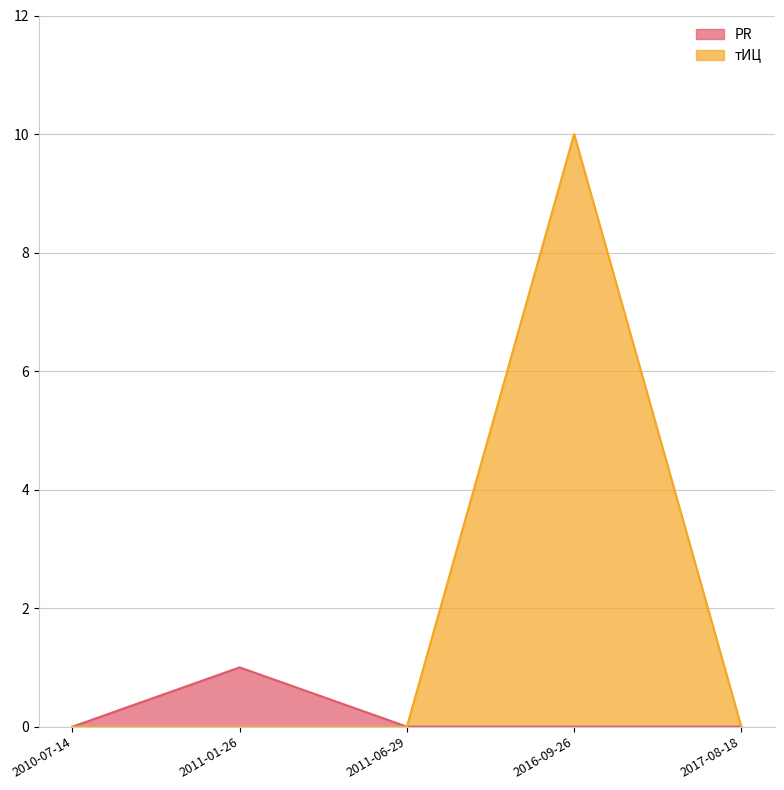

At which label does PR reach its minimum?

2010-07-14